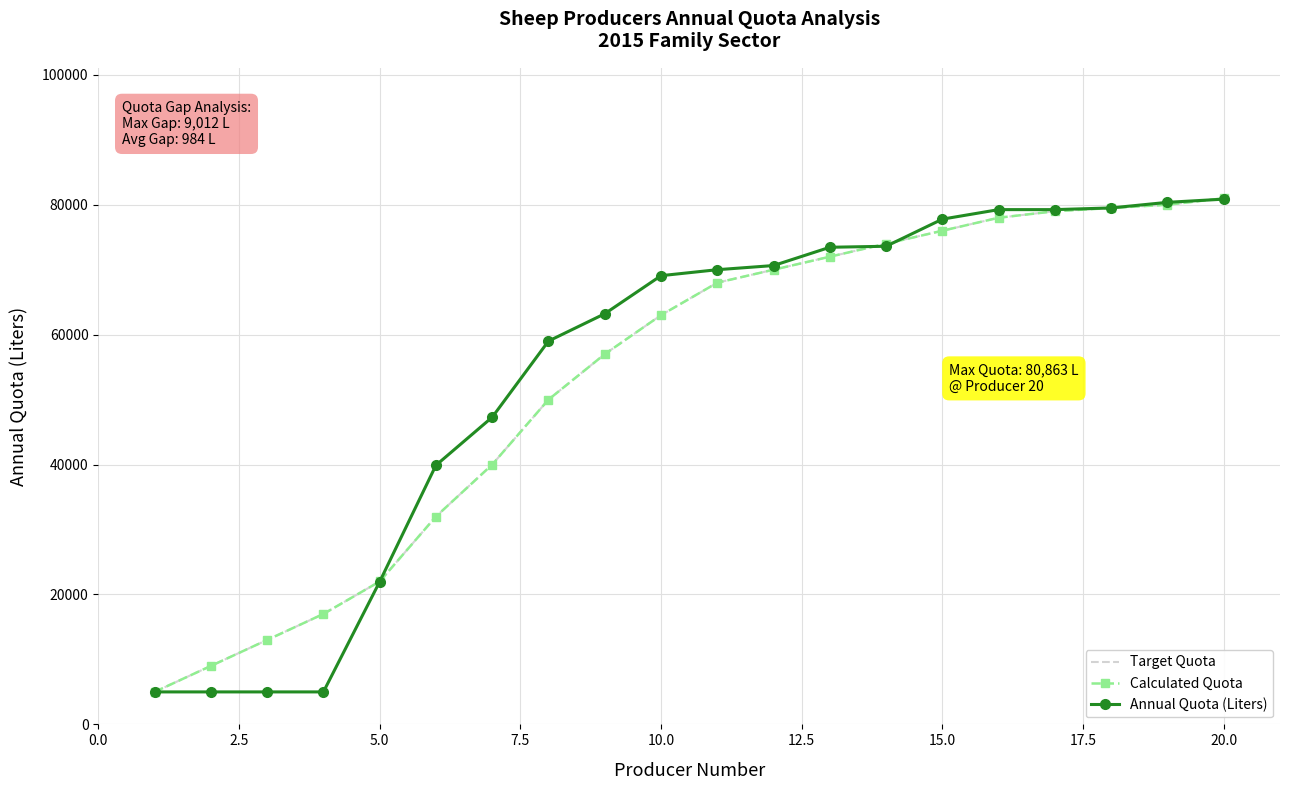

Does the chart have visible grid lines?

Yes